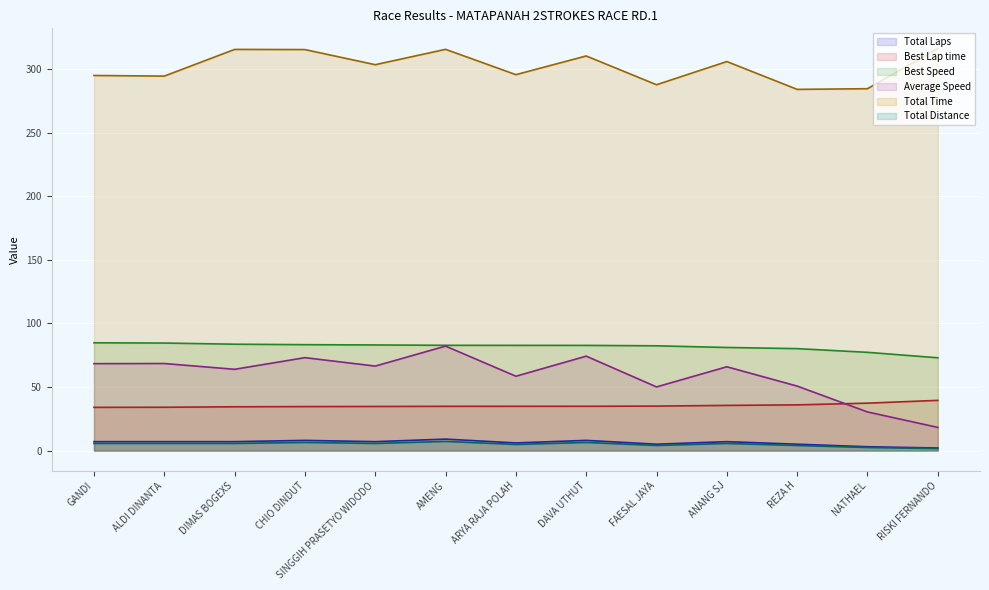

What is the smallest value displayed?

1.6